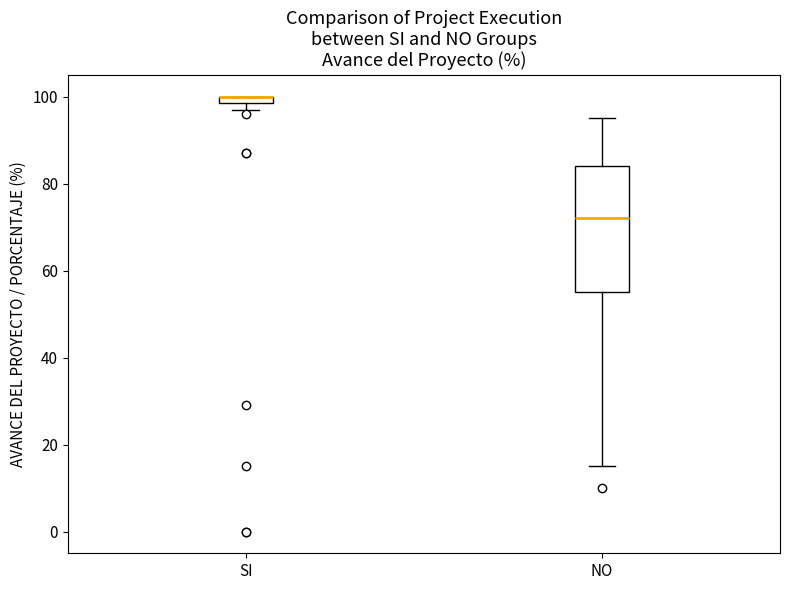

Where is the upper edge of the box for NO on the y-axis? The values are not printed on the chart, so give them approximately, as read against the axis.

84